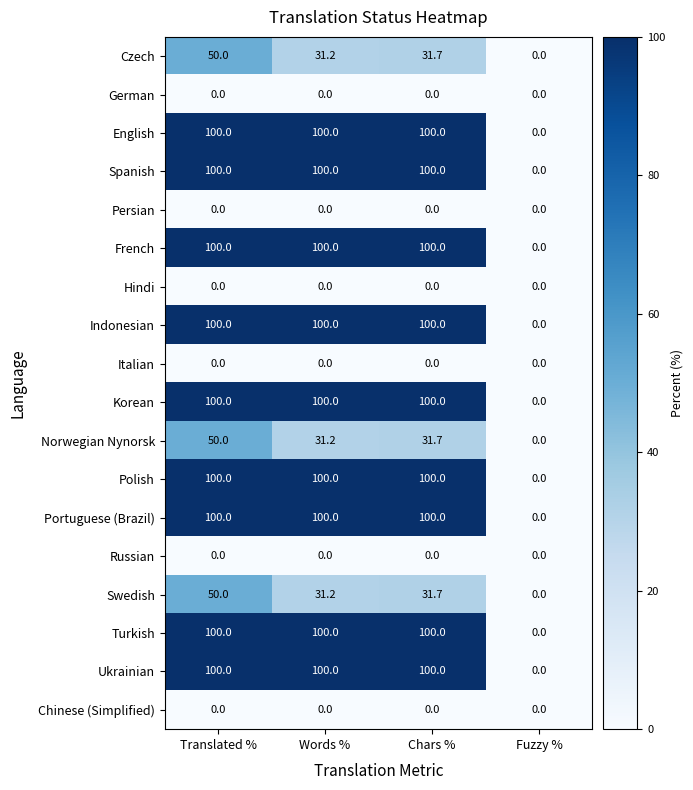

What is the difference between the highest and lowest values at Words %?

100.0